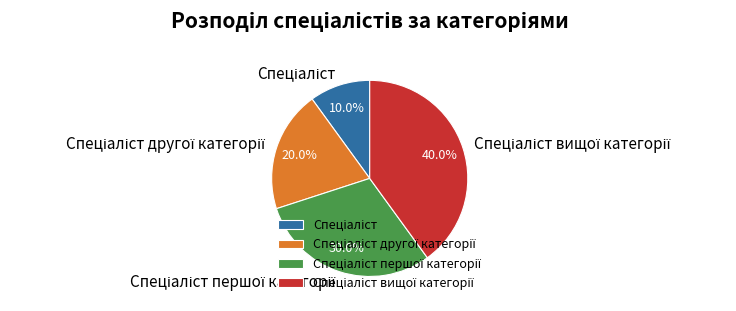

To the nearest percent, what is the average slice percentage?

25%